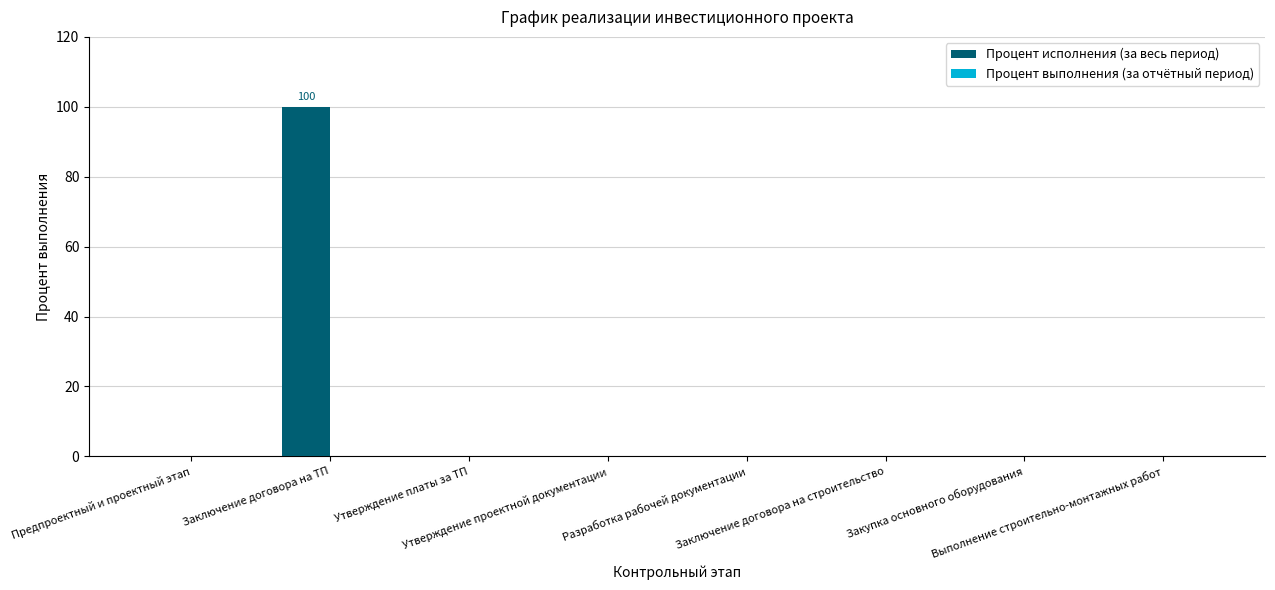

Are the bars horizontal?

No